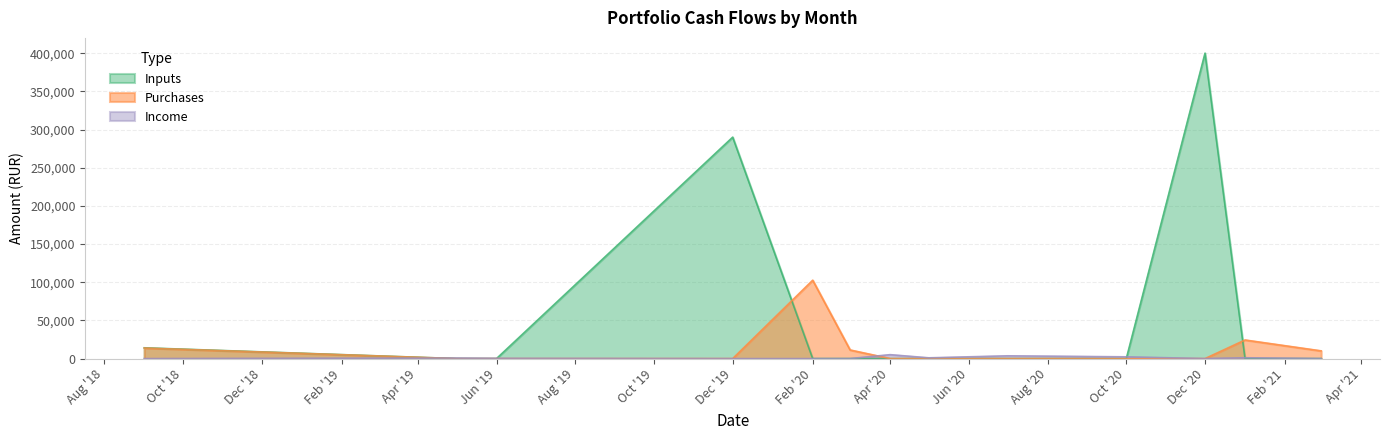

Which series has the widest spread of values?

Inputs